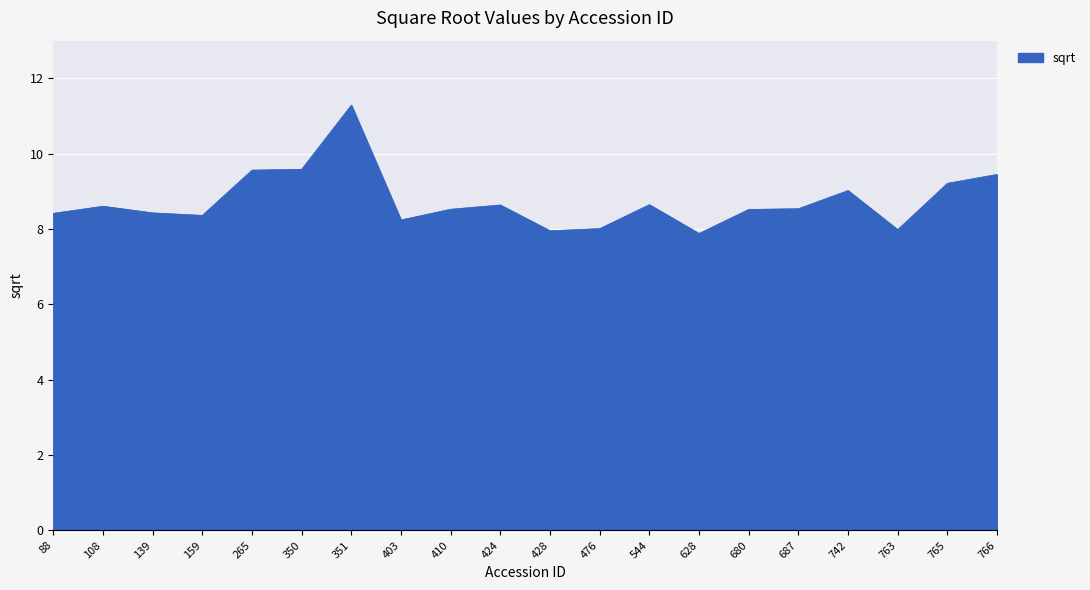

What is the difference between the values at 742 and 139?

0.6